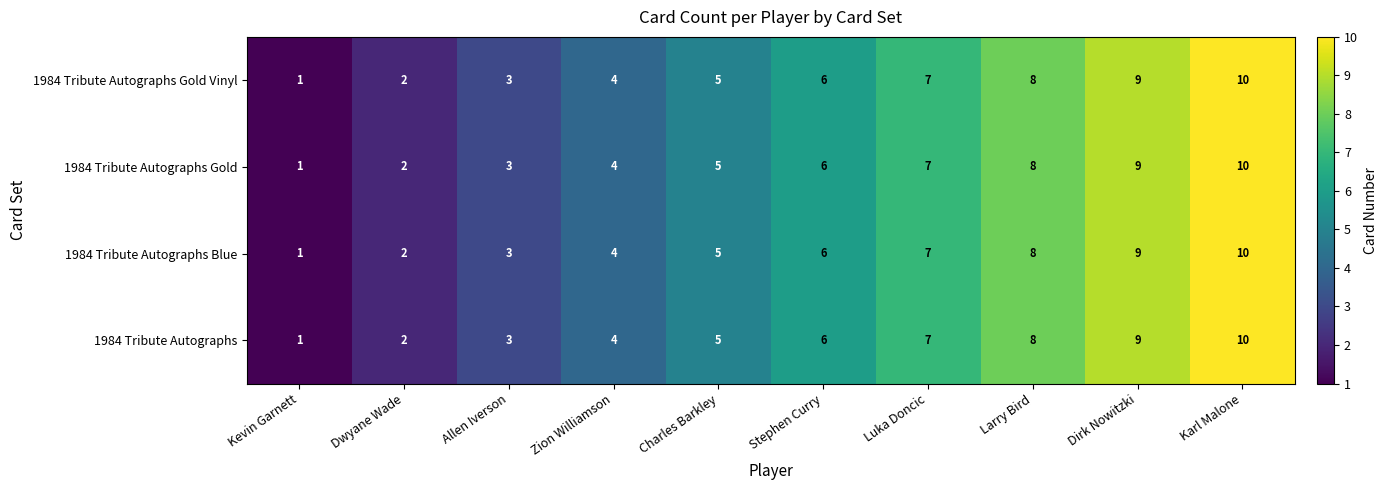

The value of 1984 Tribute Autographs Gold at Zion Williamson is 3. True or false?

False